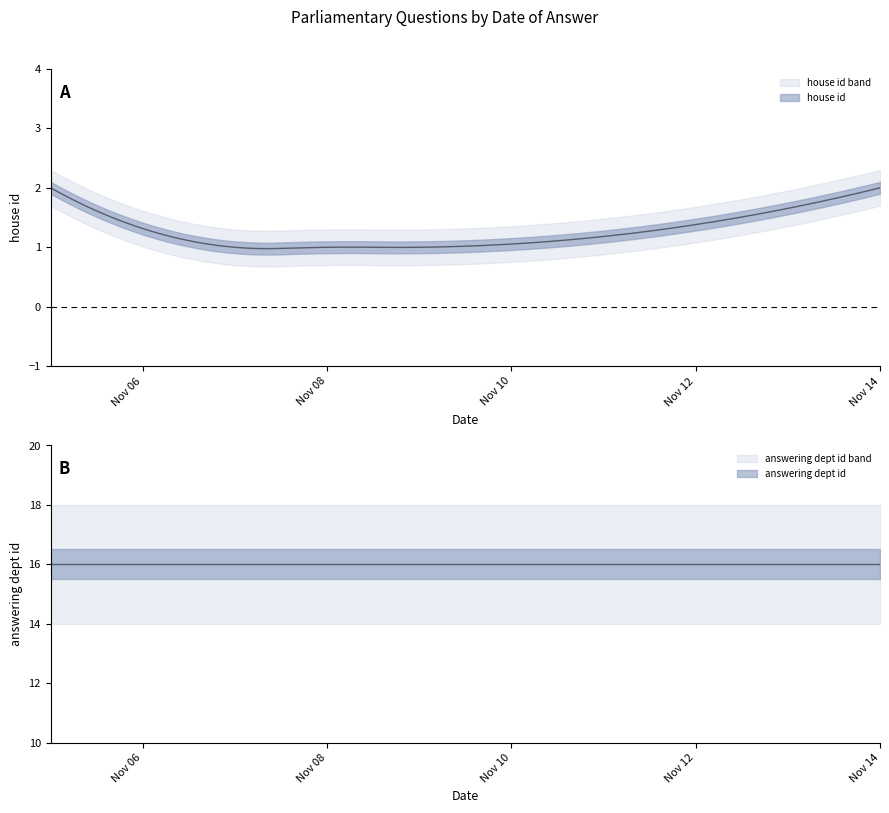

Is the value of answering dept id at 2018-11-07 greater than the value of house id at 2018-11-07?

Yes